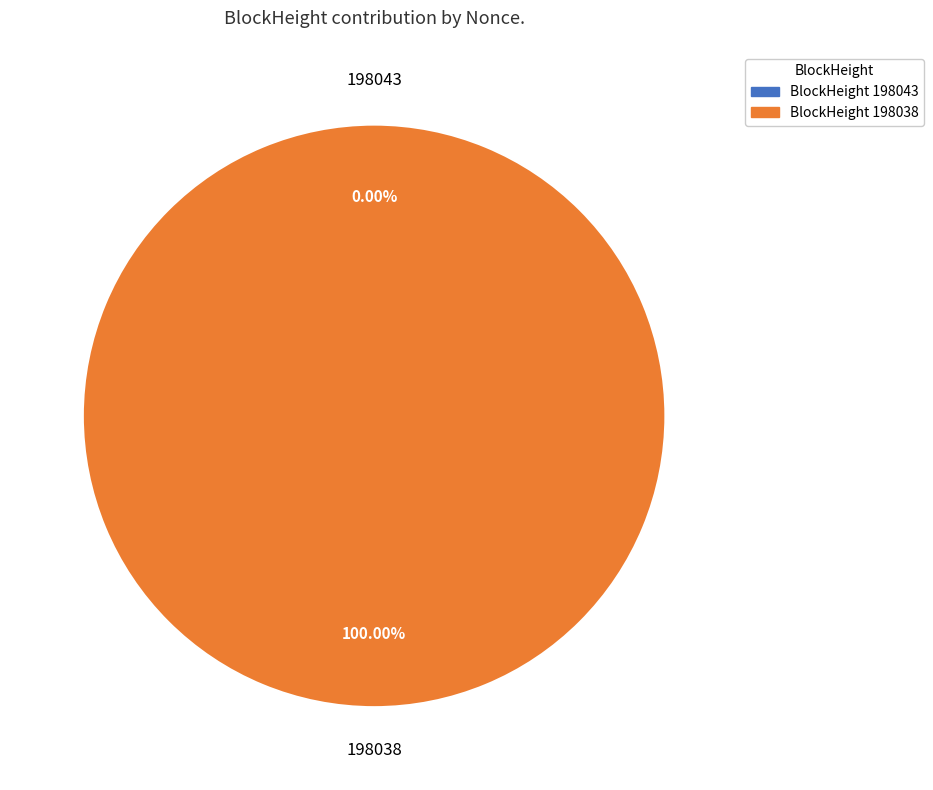

The 198038 slice represents 100% of the pie. True or false?

True